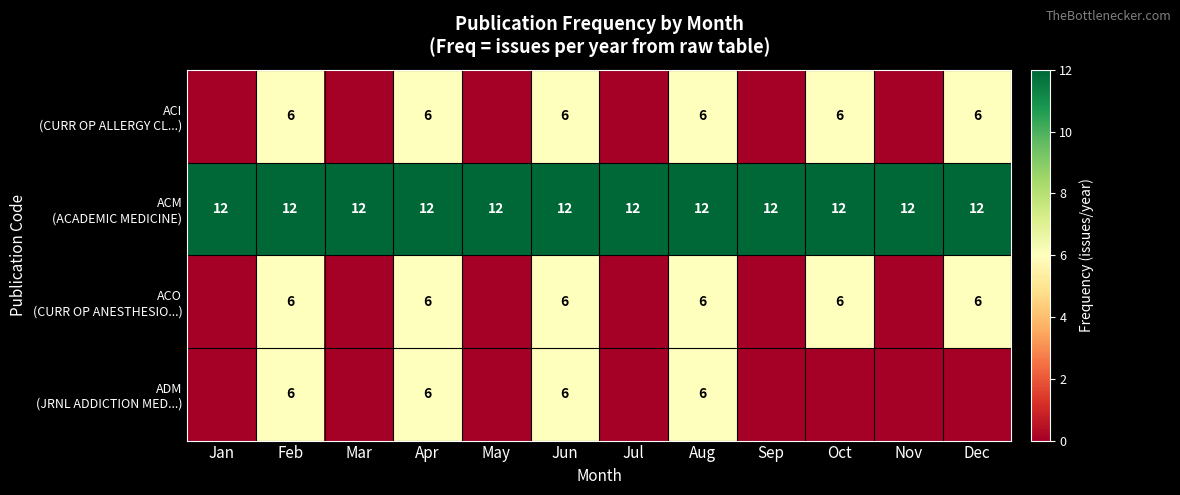

At which label is ACI (CURR OP ALLERGY CL...) closest to 3?

Jan